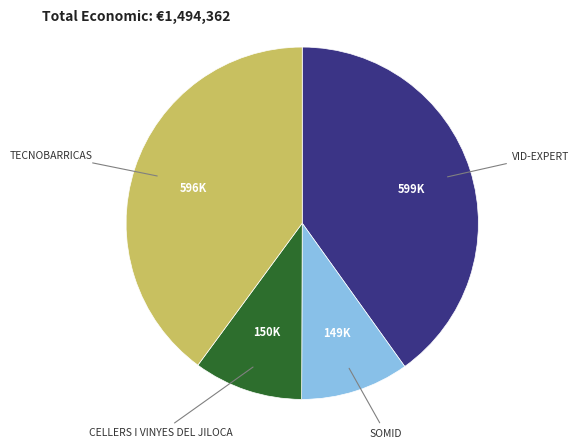

Does any single category account for the majority?

No